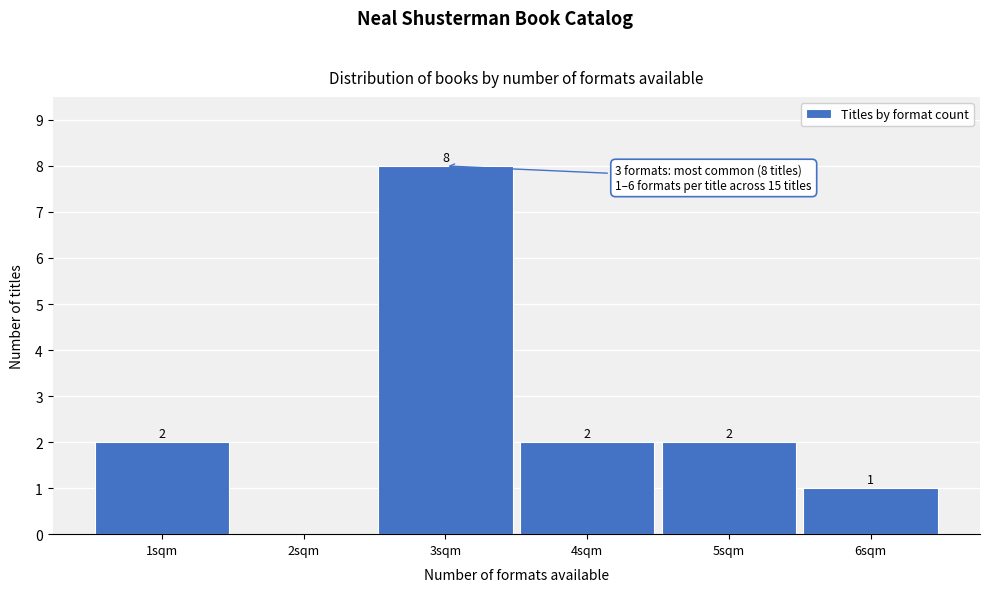

Reading right to left, list all the values displayed in this chart.

6sqm=1	5sqm=2	4sqm=2	3sqm=8	2sqm=0	1sqm=2